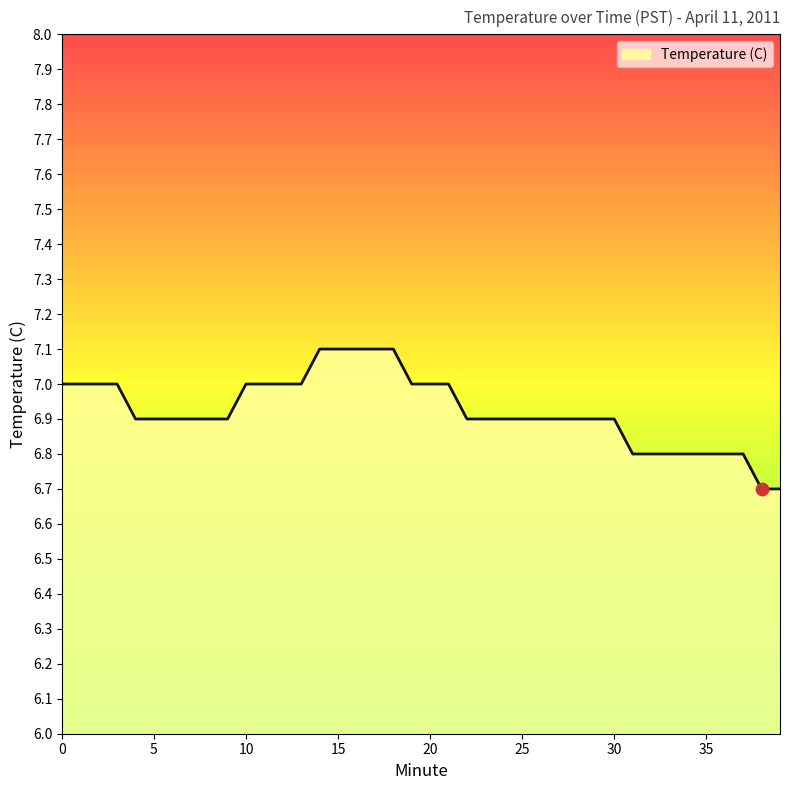

What is the difference between the maximum and minimum values?

0.4